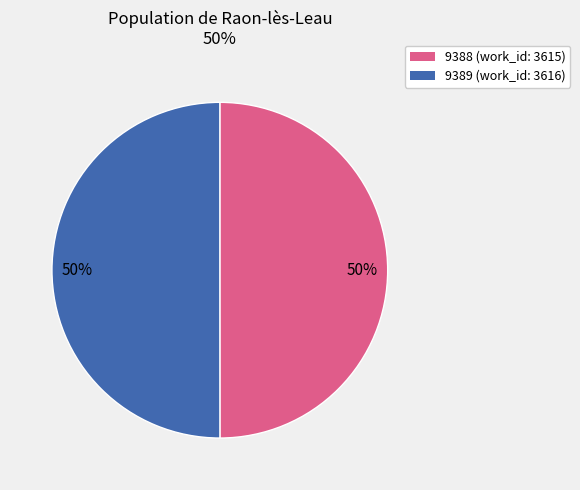

The 9388 slice represents 50% of the pie. True or false?

True